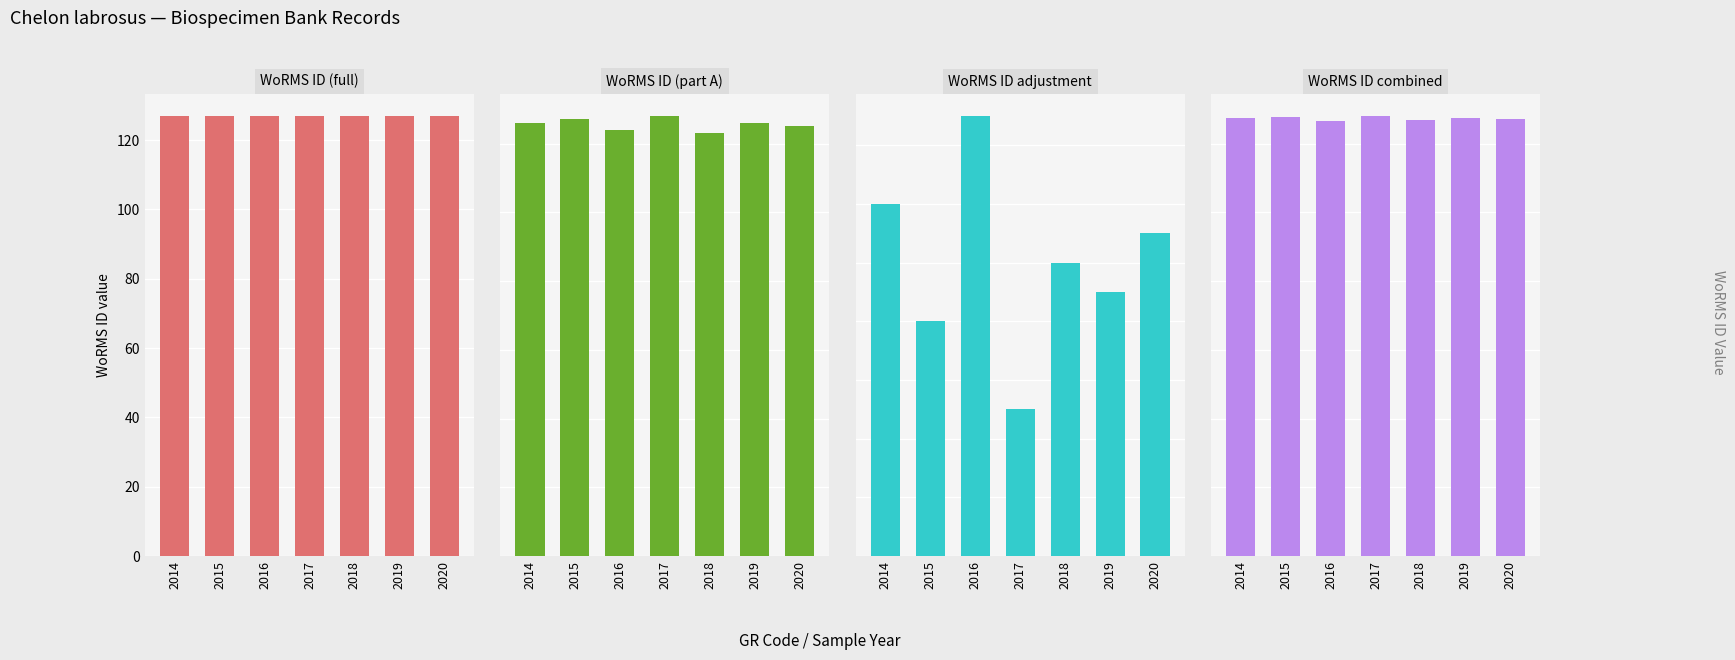

Between 2018 and 2019, which is larger?

2018